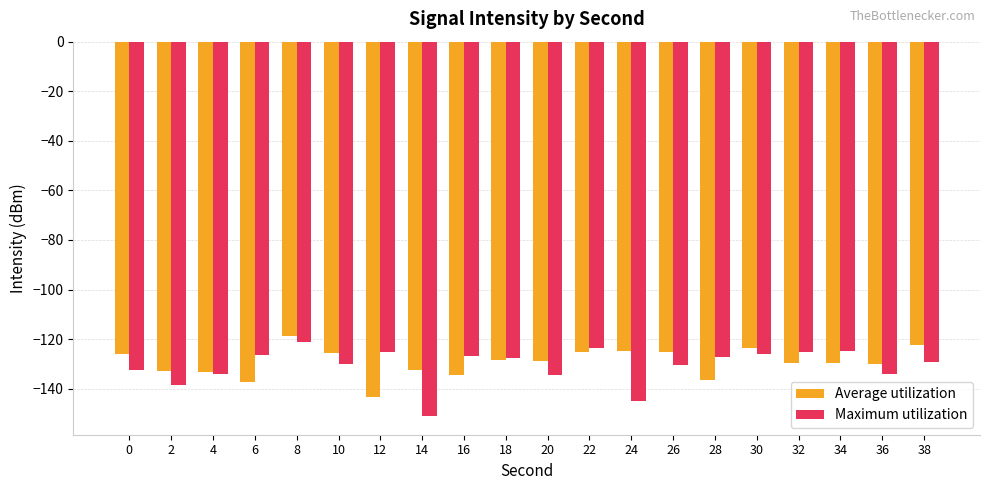

At which label does Average utilization reach its peak?

8